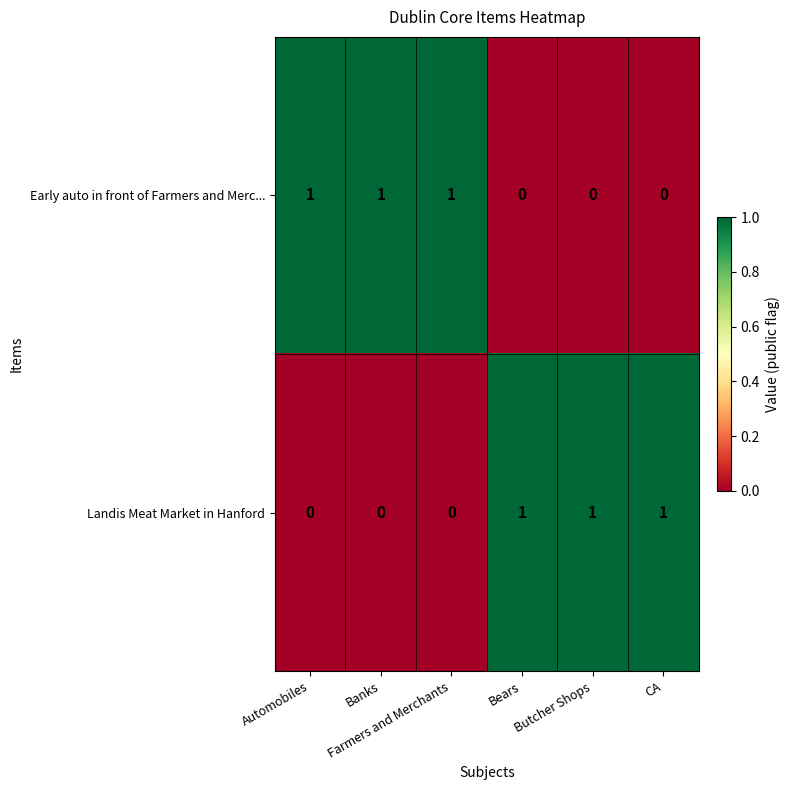

What is the difference between the highest and lowest values at Automobiles?

1